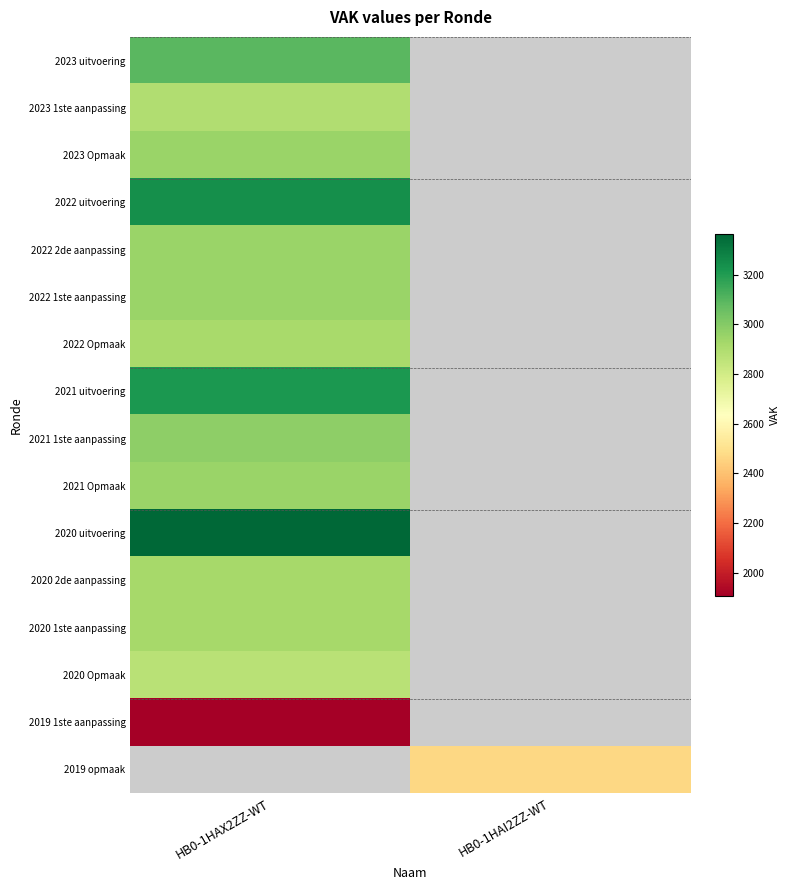

How many series are shown in this chart?

16